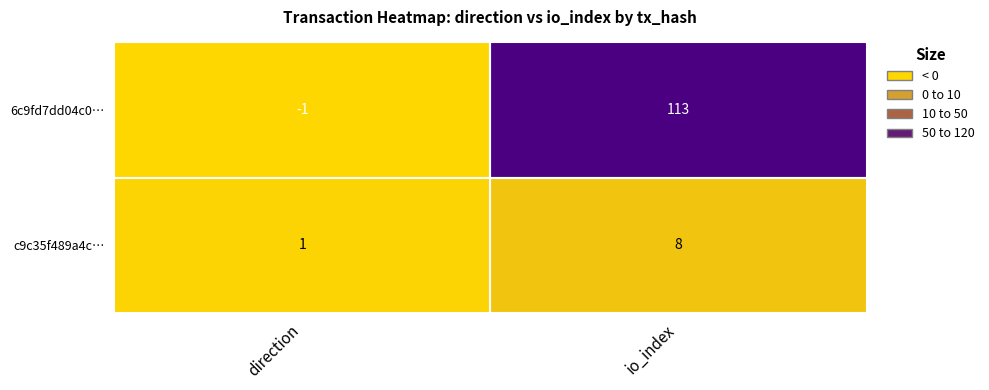

What is the difference between the highest and lowest values at io_index?

105